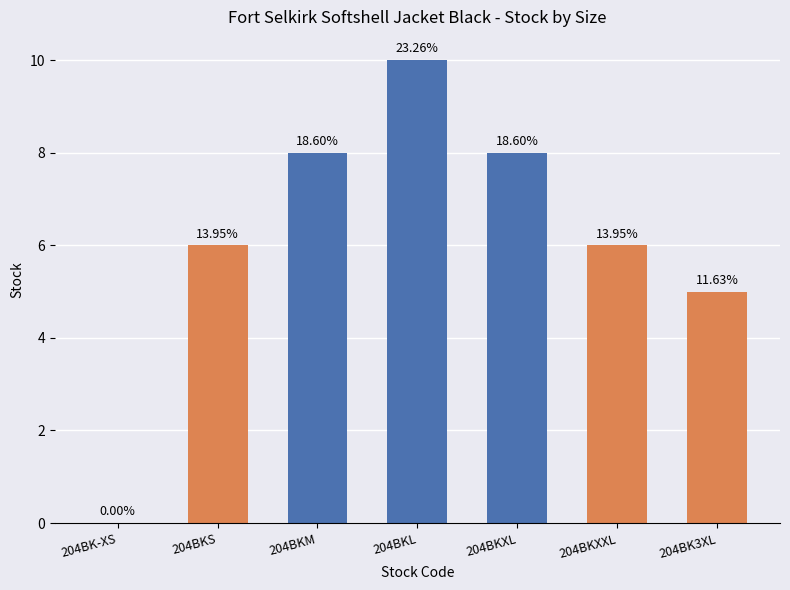

The value at 204BKXXL is 9. True or false?

False